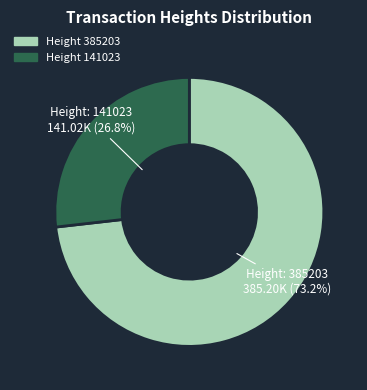

Is there a majority slice in this chart?

Yes